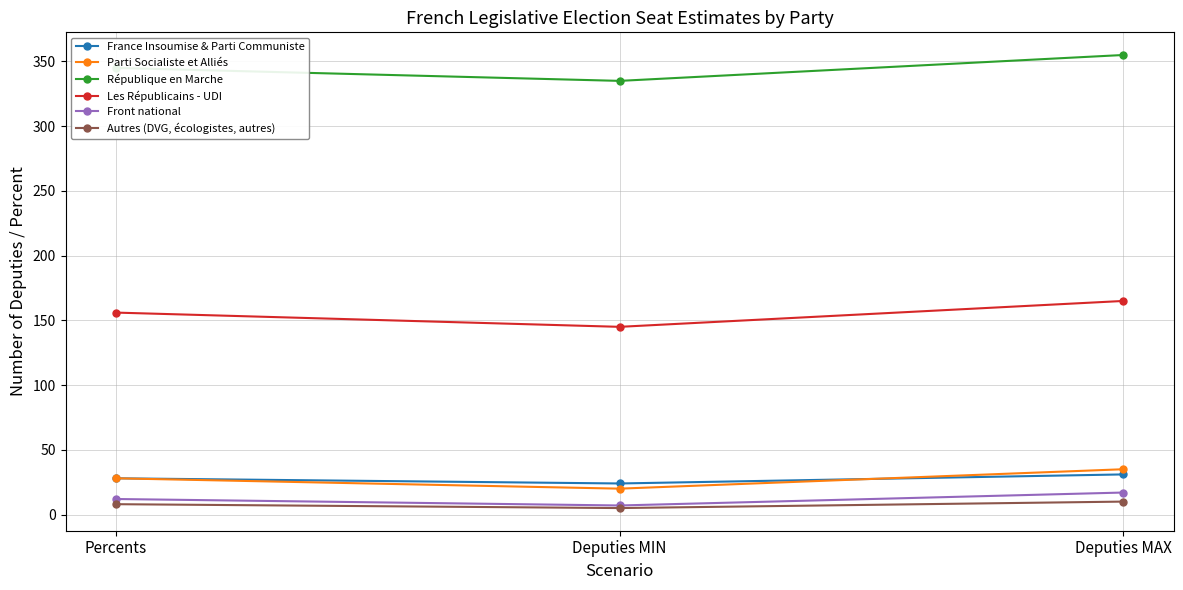

Between Percents and Deputies MIN, which series saw the biggest shift?

Les Républicains - UDI